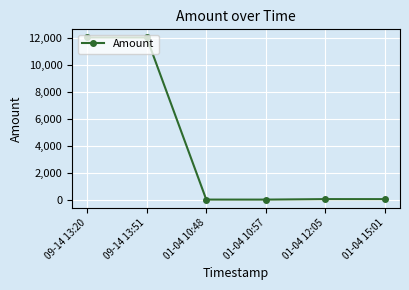

What is the difference between the maximum and minimum values?

12051.8